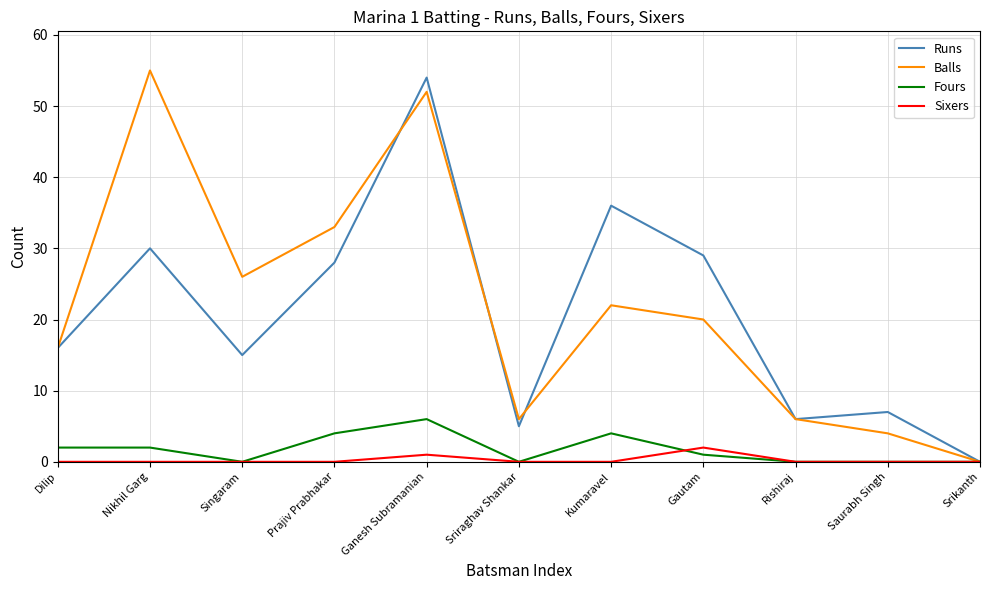

True or false: Sixers has a value of 0 at Singaram.

True